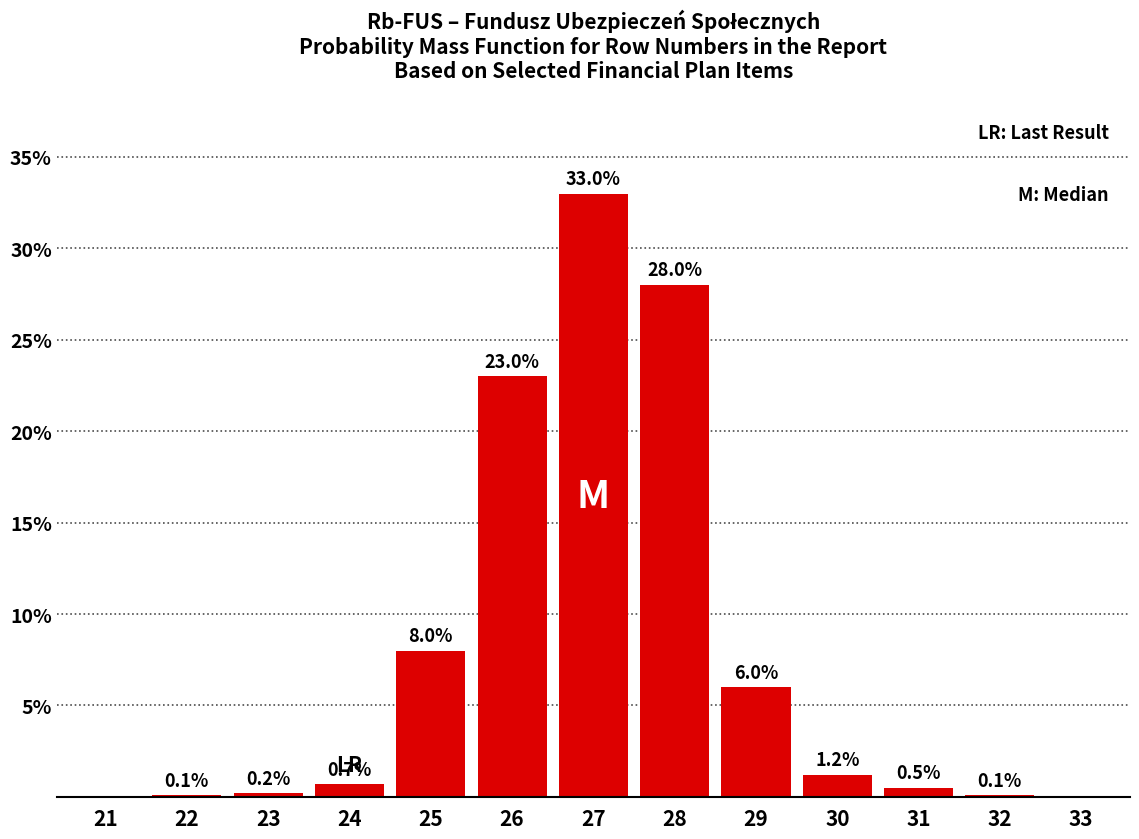

Reading left to right, list all the values displayed in this chart.

21=0.0	22=0.1	23=0.2	24=0.7	25=8.0	26=23.0	27=33.0	28=28.0	29=6.0	30=1.2	31=0.5	32=0.1	33=0.0